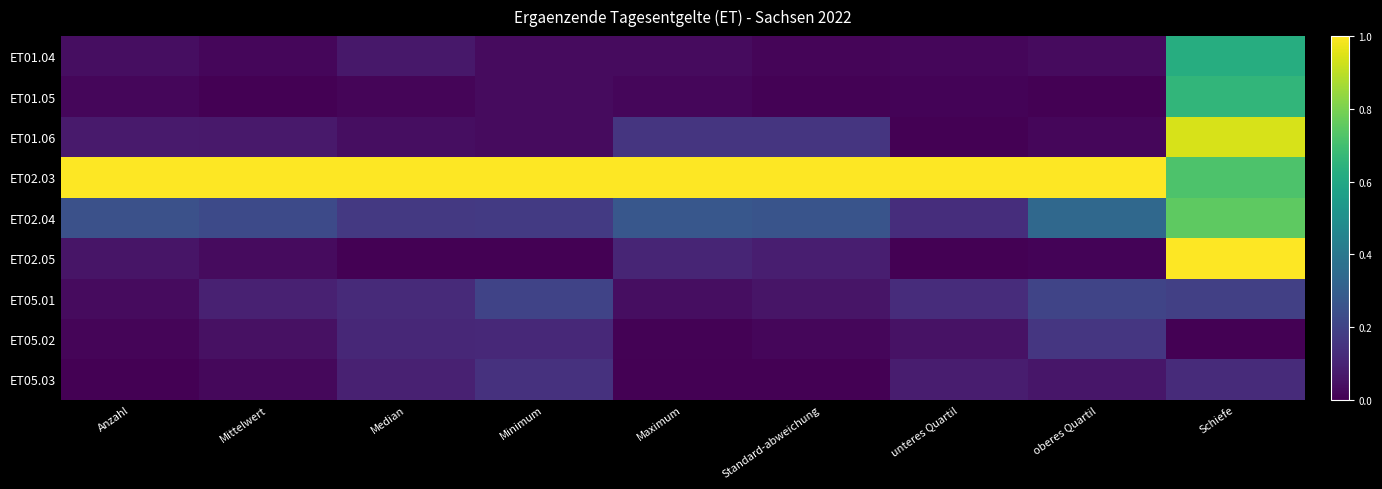

What is the greatest value displayed?

1.0